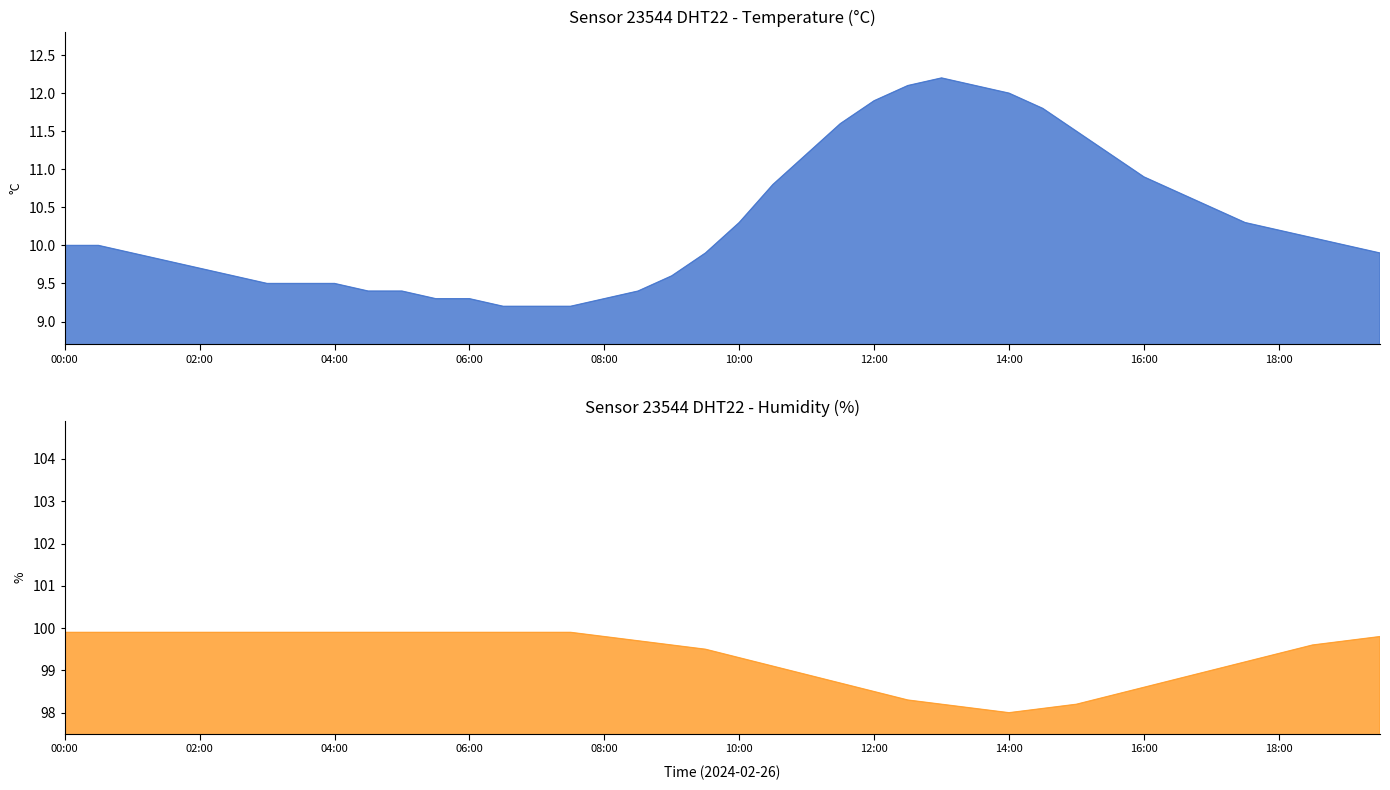

How many data points in temperature are above 10?

18